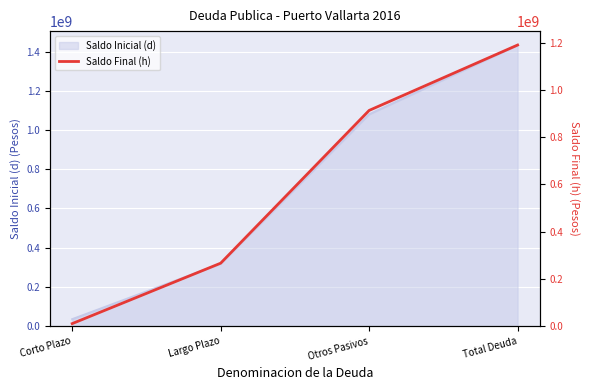

True or false: Saldo Inicial (d) has more than 1 interior local peaks.

False